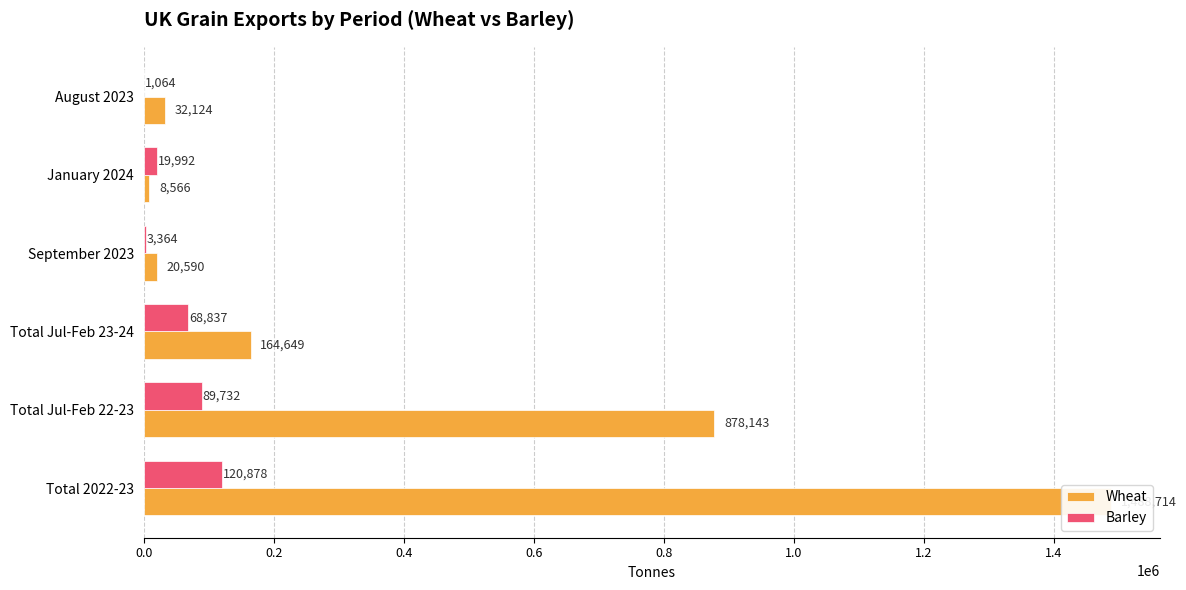

Which series has the widest spread of values?

Wheat